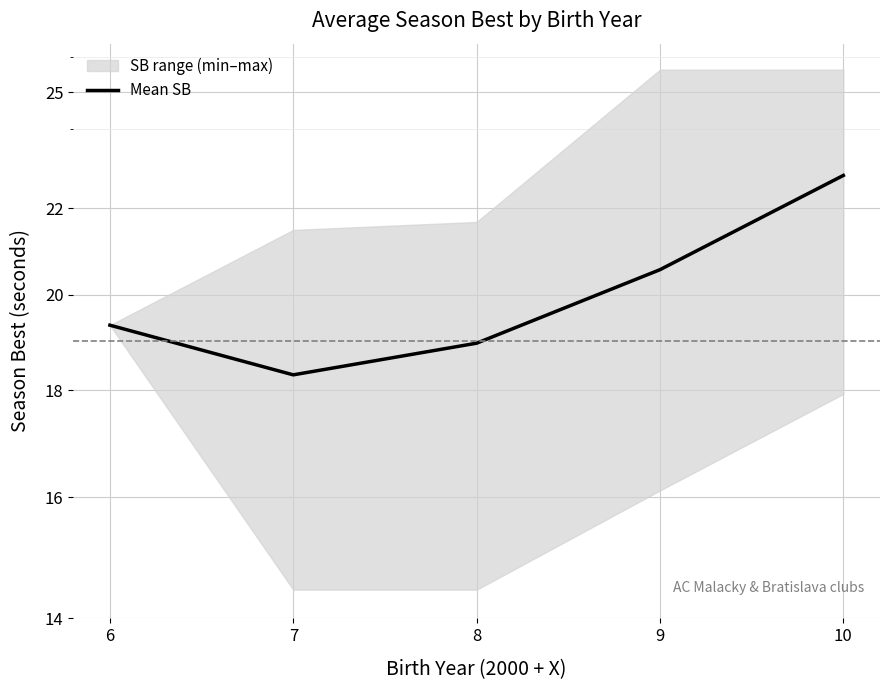

At which category does the chart reach its minimum across all series?

7